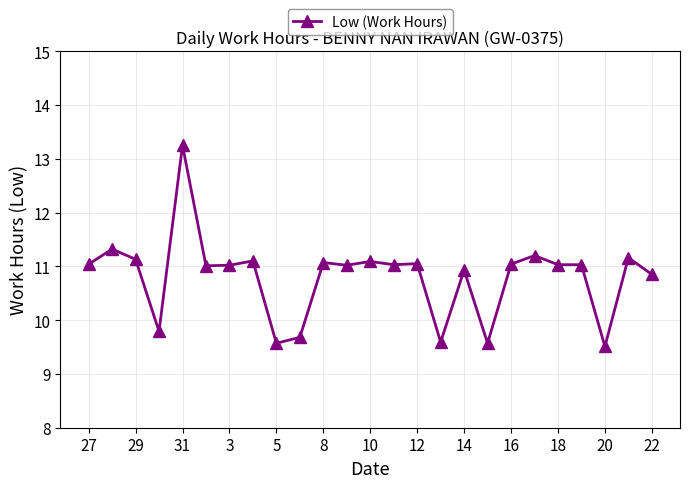

What is the value of the 16th point from the left?

9.6